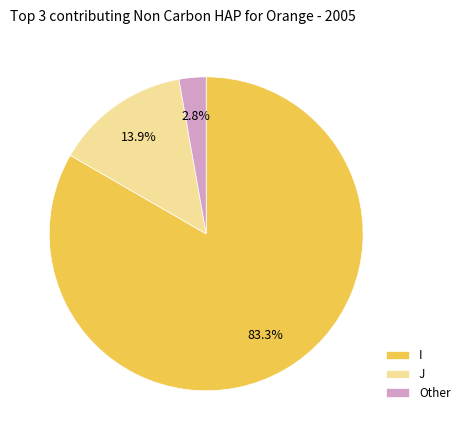

Which slice is the largest?

I